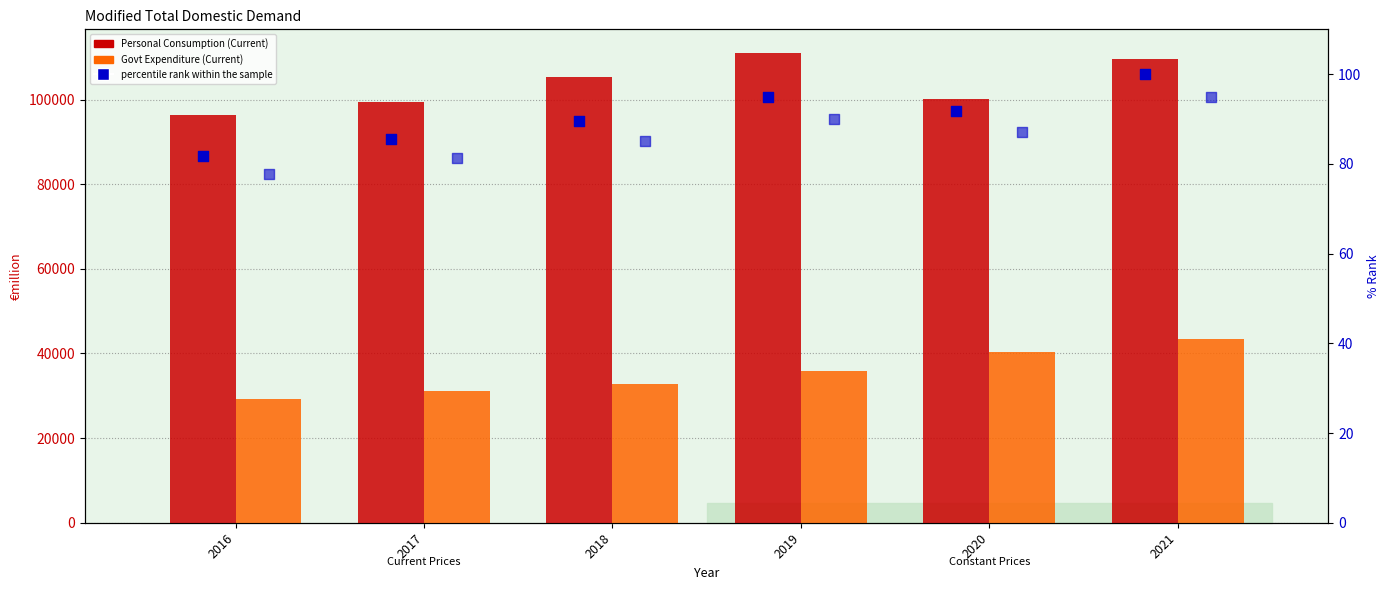

What is the total value across all series at 2018?

138326.6